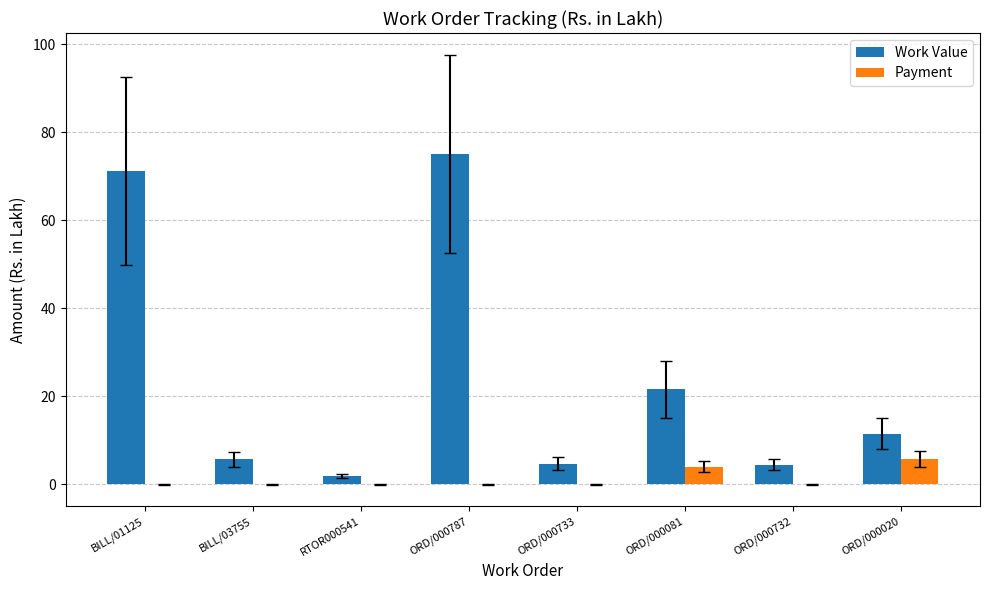

At which category does the chart reach its peak across all series?

ORD/000787